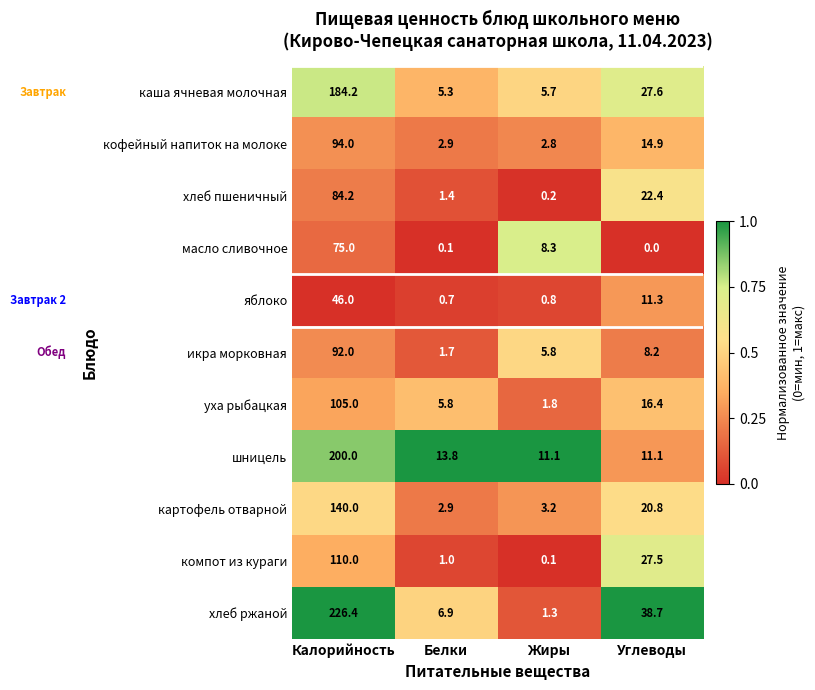

What is the difference between the maximum and minimum values in the шницель series?

188.9